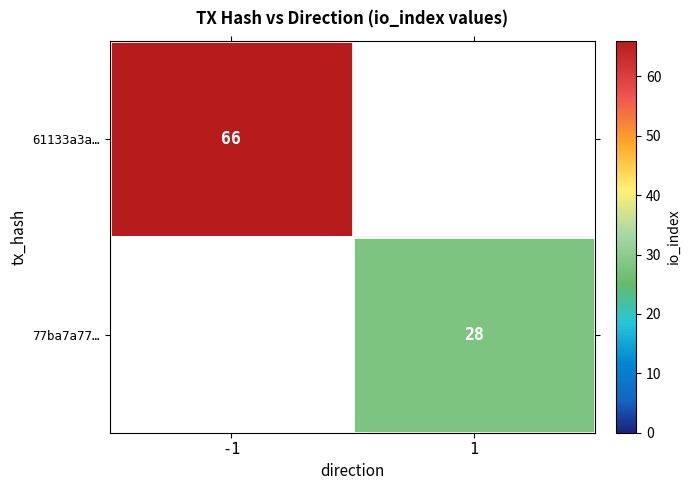

Is it true that 61133a3a… equals 29 at -1?

False